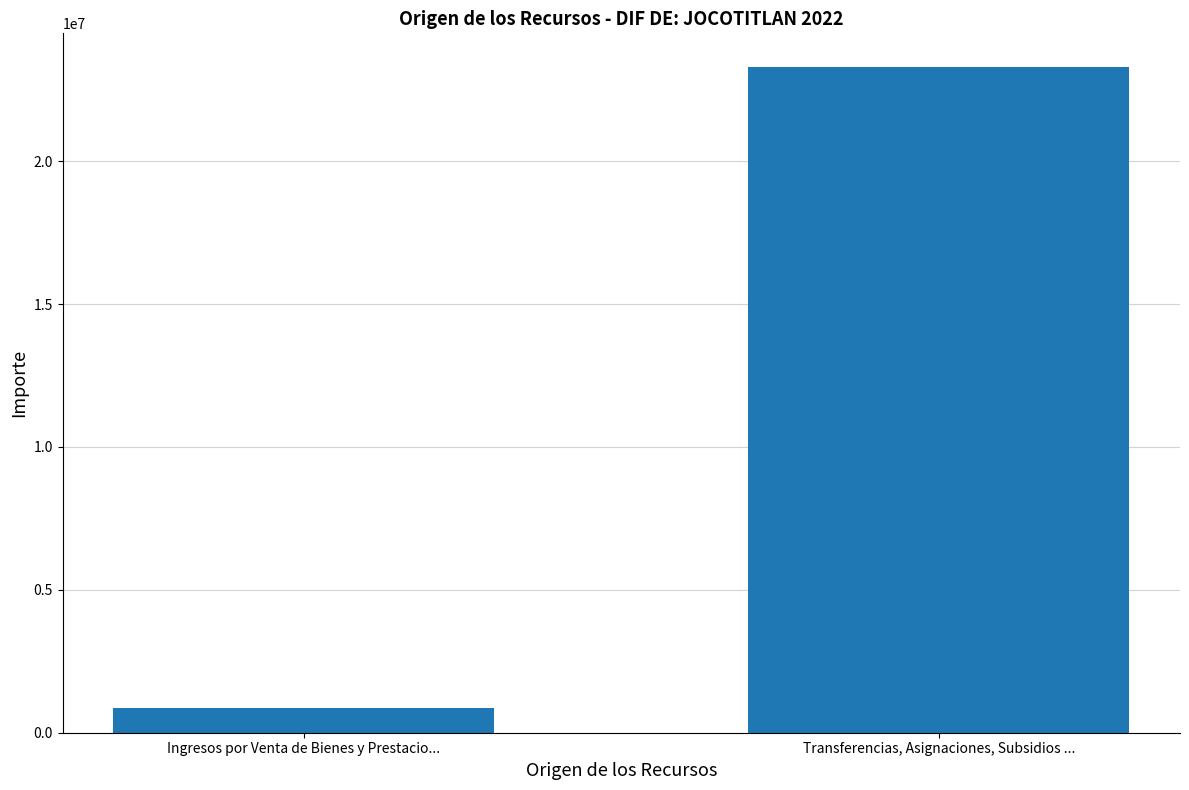

What is the difference between the maximum and minimum values?

22460000